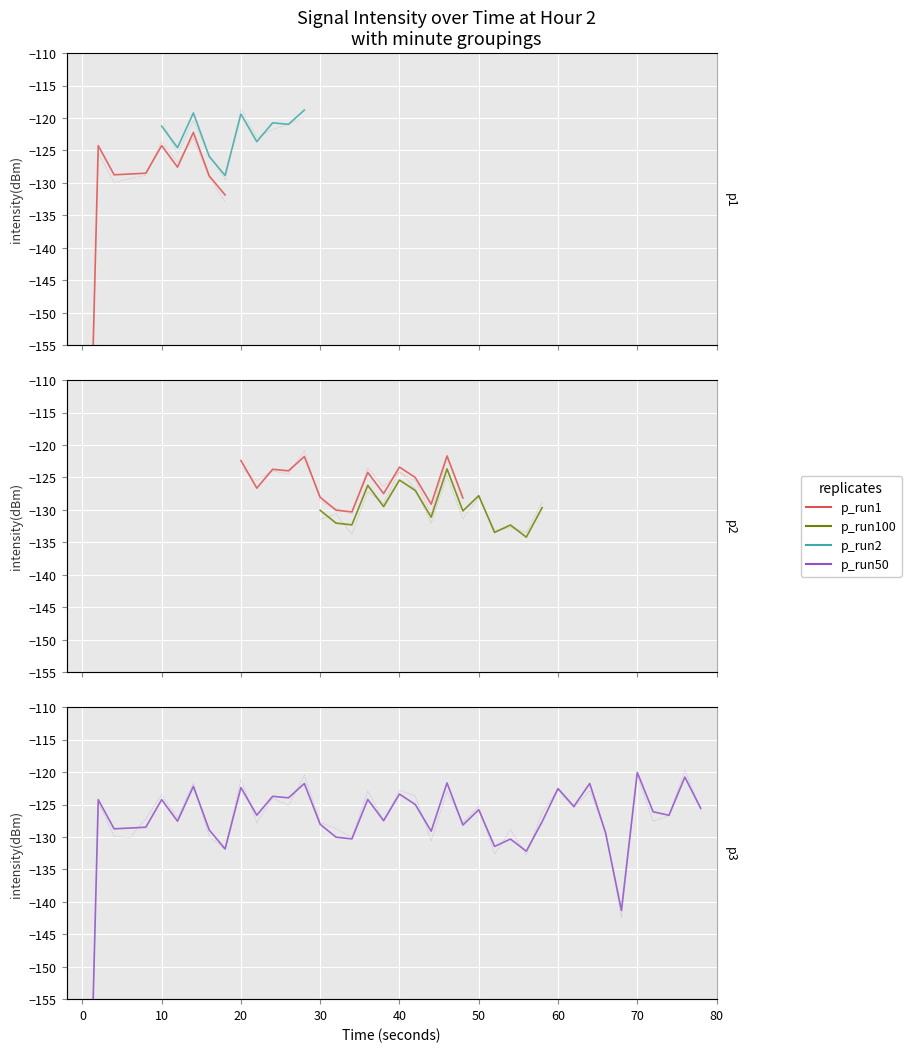

What is the minimum value shown in the chart?

-220.5